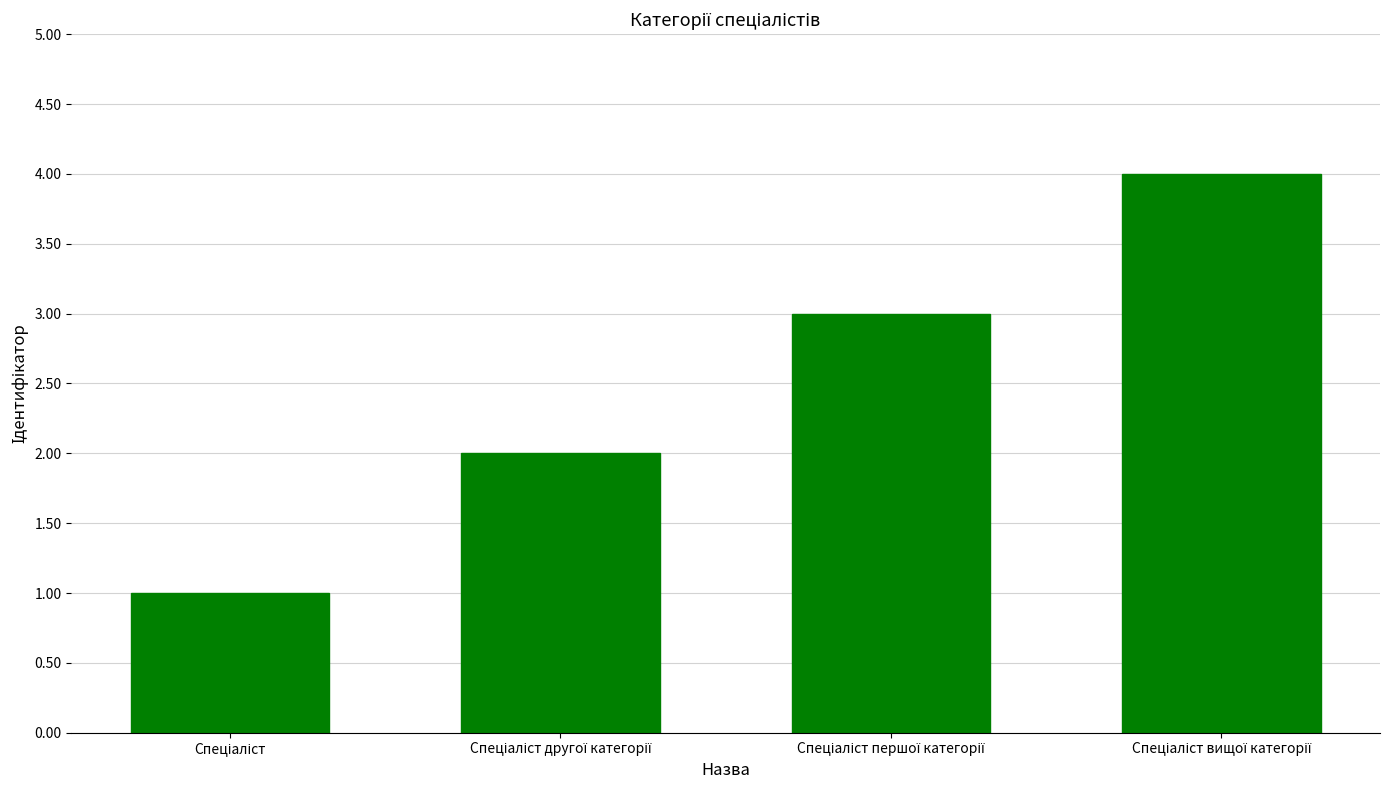

What is the minimum value shown in the chart?

1